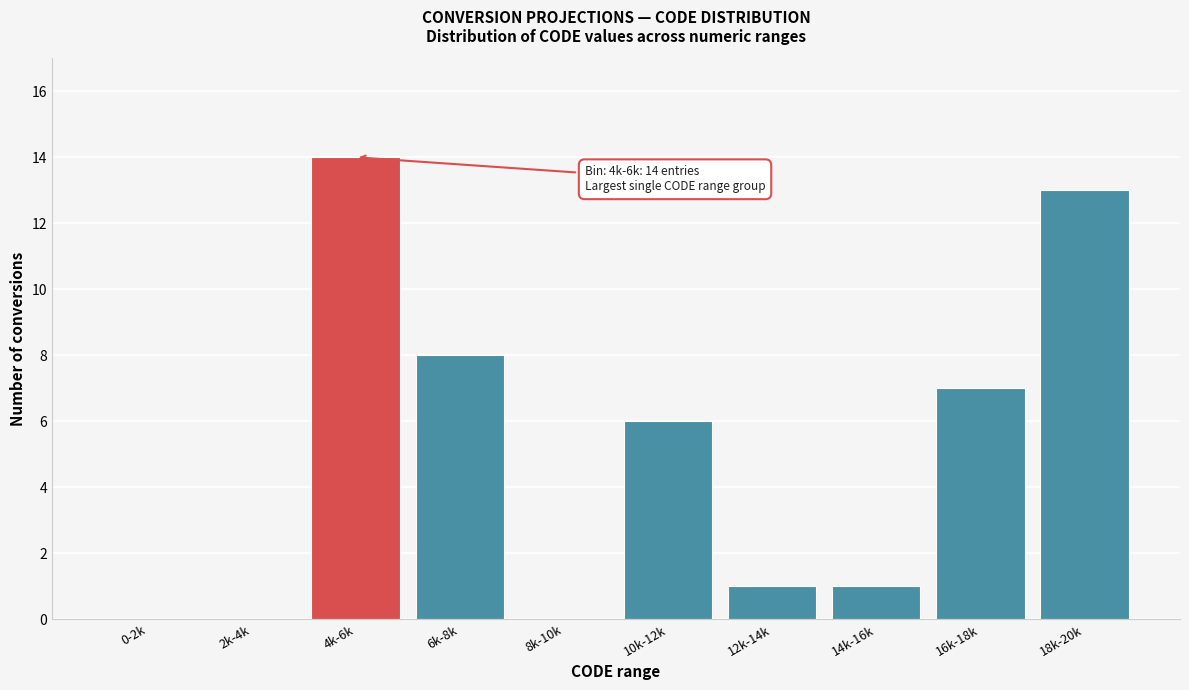

Reading left to right, extract all data points from this chart.

0-2k=0	2k-4k=0	4k-6k=14	6k-8k=8	8k-10k=0	10k-12k=6	12k-14k=1	14k-16k=1	16k-18k=7	18k-20k=13